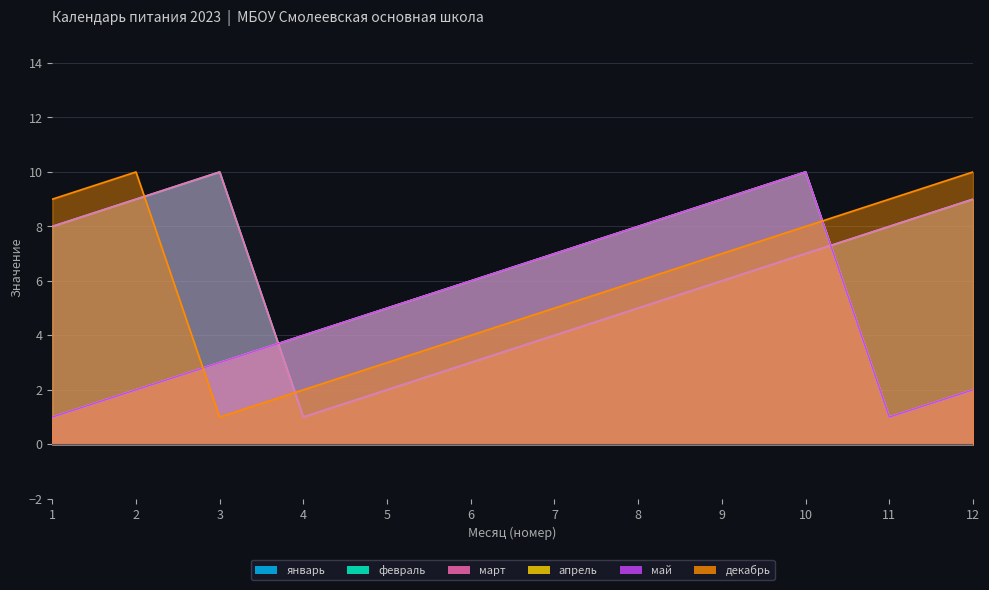

At how many categories does at least one series exceed 5?

10